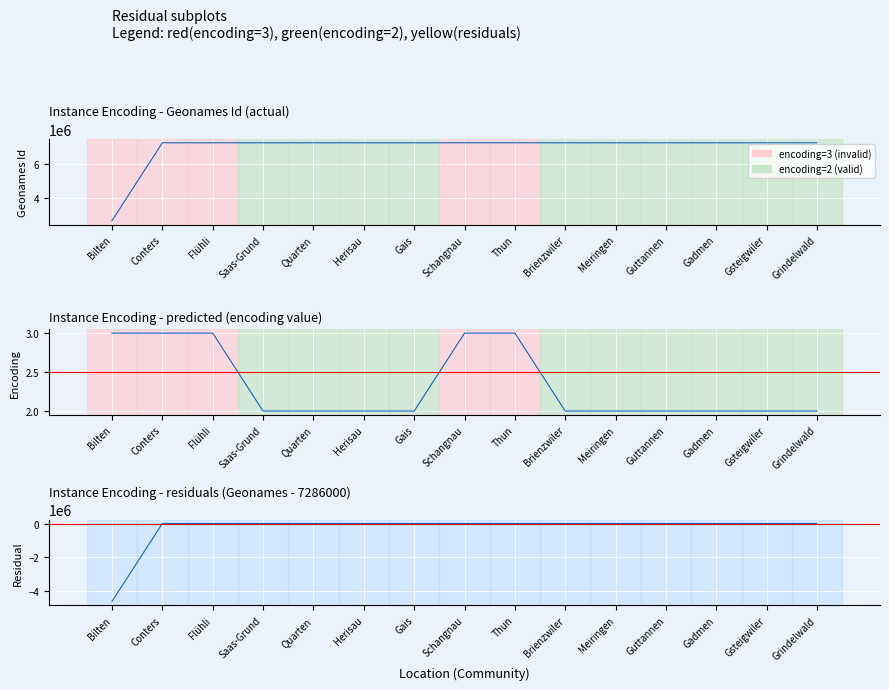

Read the Instance Encoding value at Quarten.

2